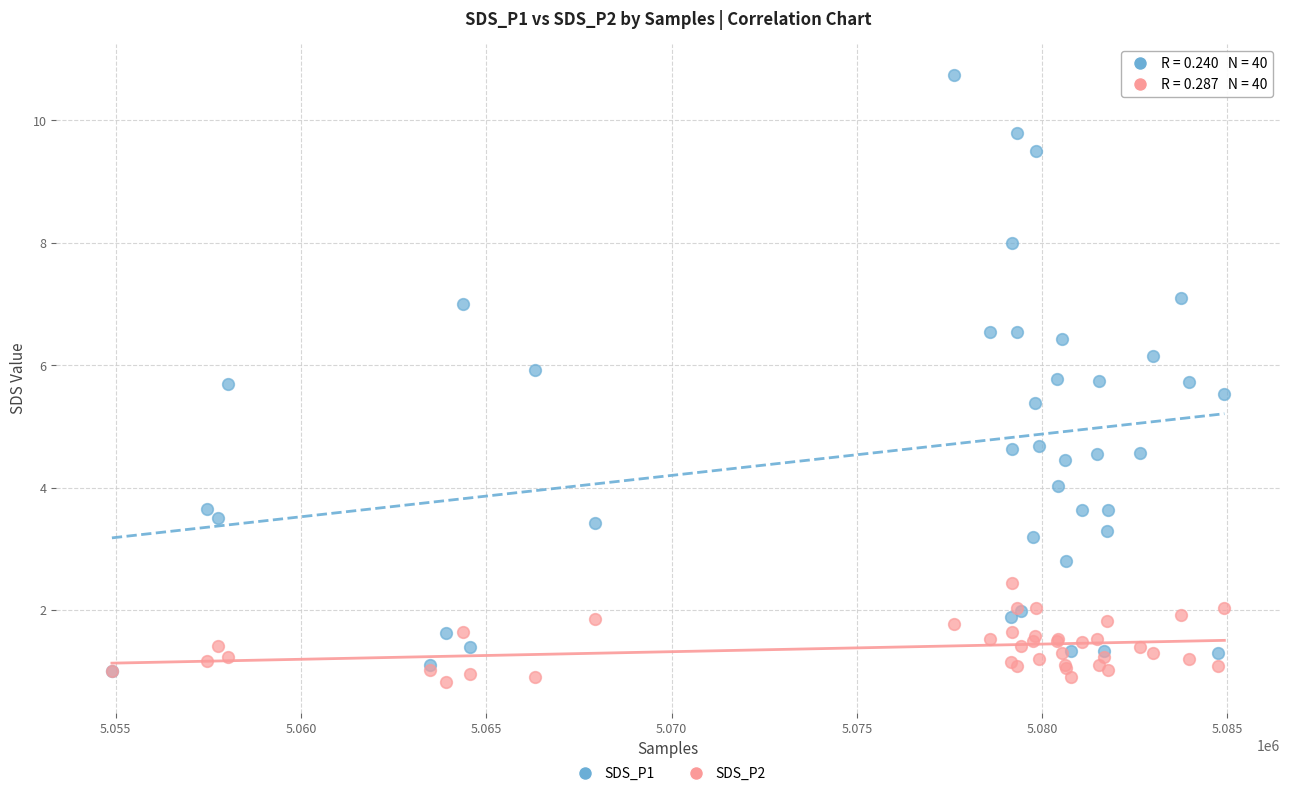

Which series has the widest spread of Y values?

SDS_P1